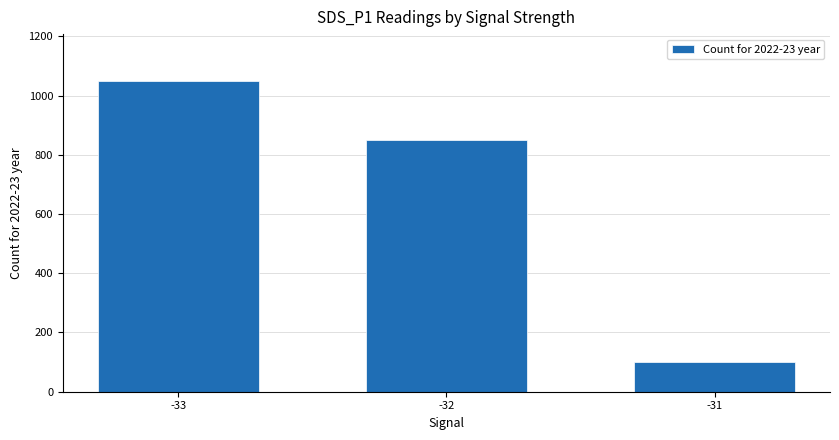

Read the value at -31.

100